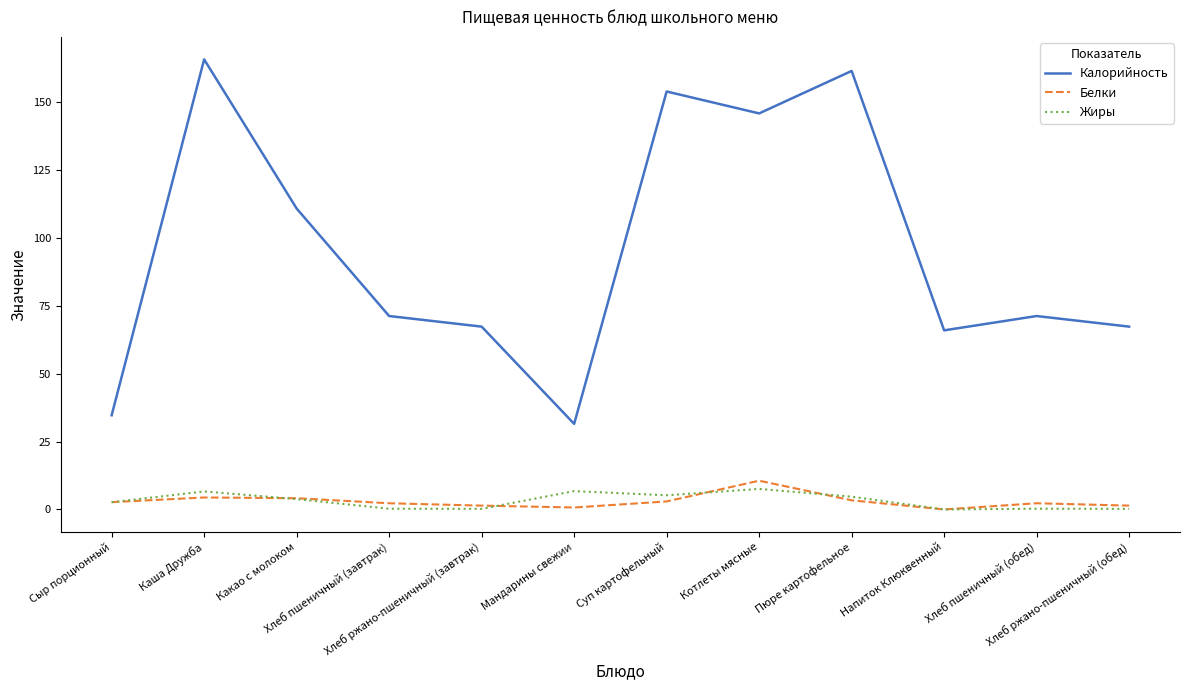

In Белки, how many points are higher than both neighbors (excluding endpoints)?

3